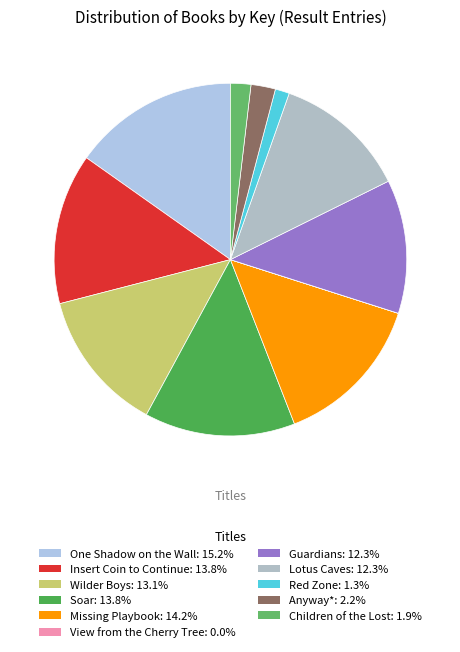

Is Soar the majority of the pie?

No